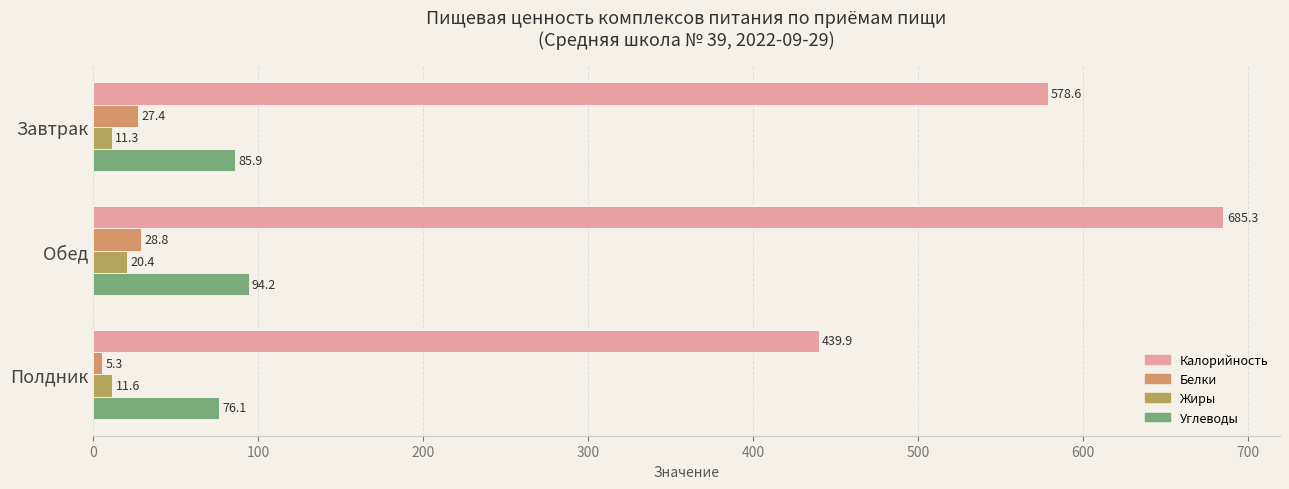

How many data points in Белки are above 27?

2